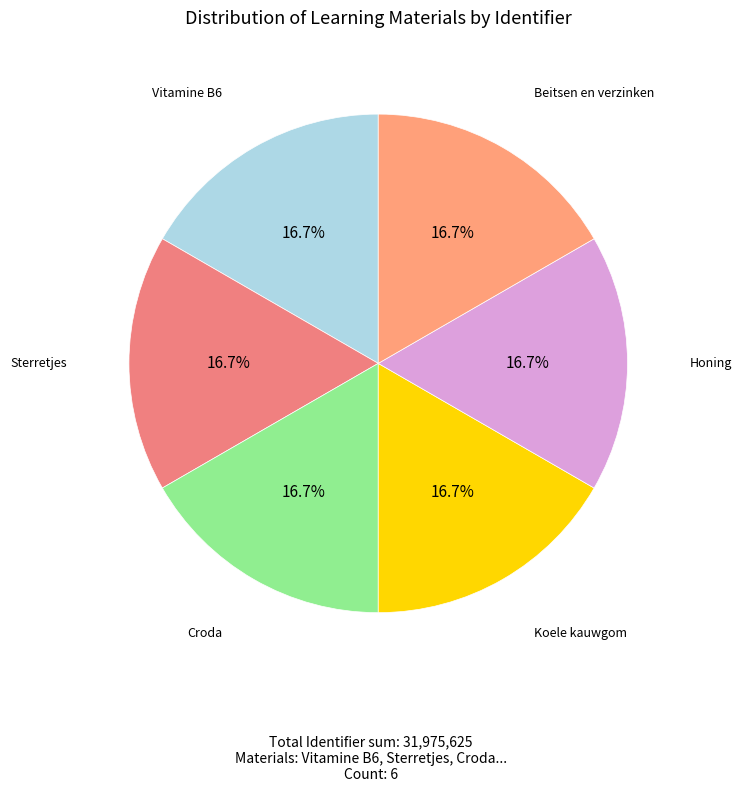

Does Koele kauwgom represent more than half of the total?

No